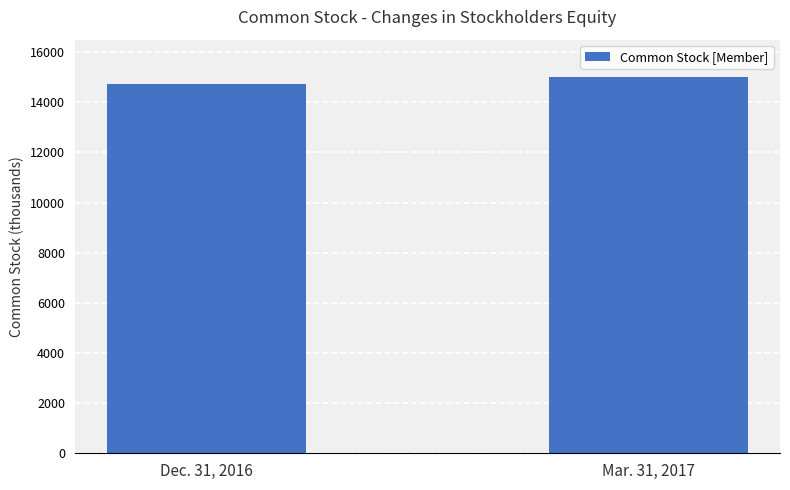

What is the average value?

14854